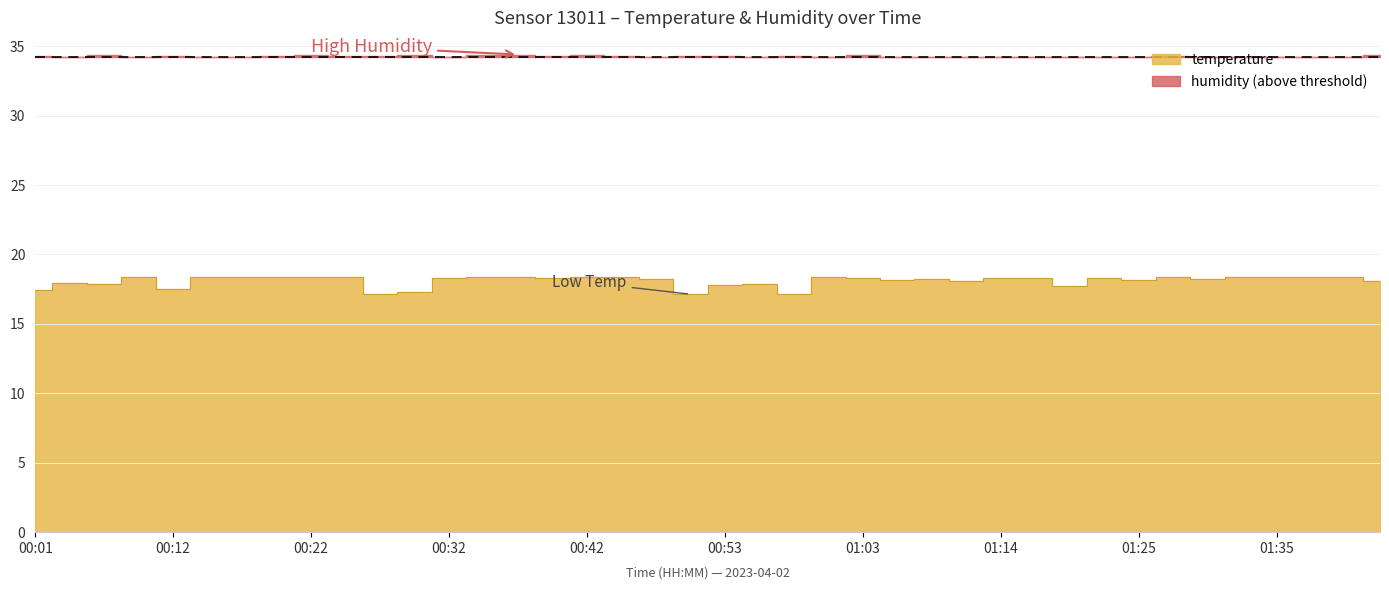

What is the approximate value at 01:17?

18.3